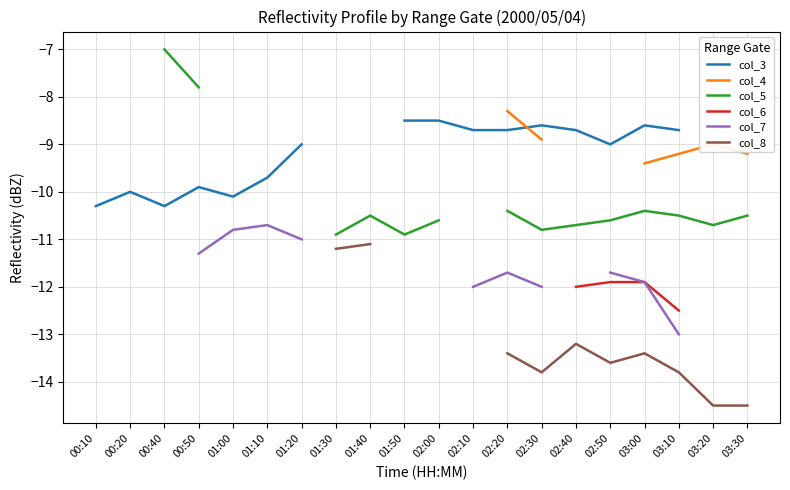

True or false: col_7 has a value of -18.2 at 02:50.

False